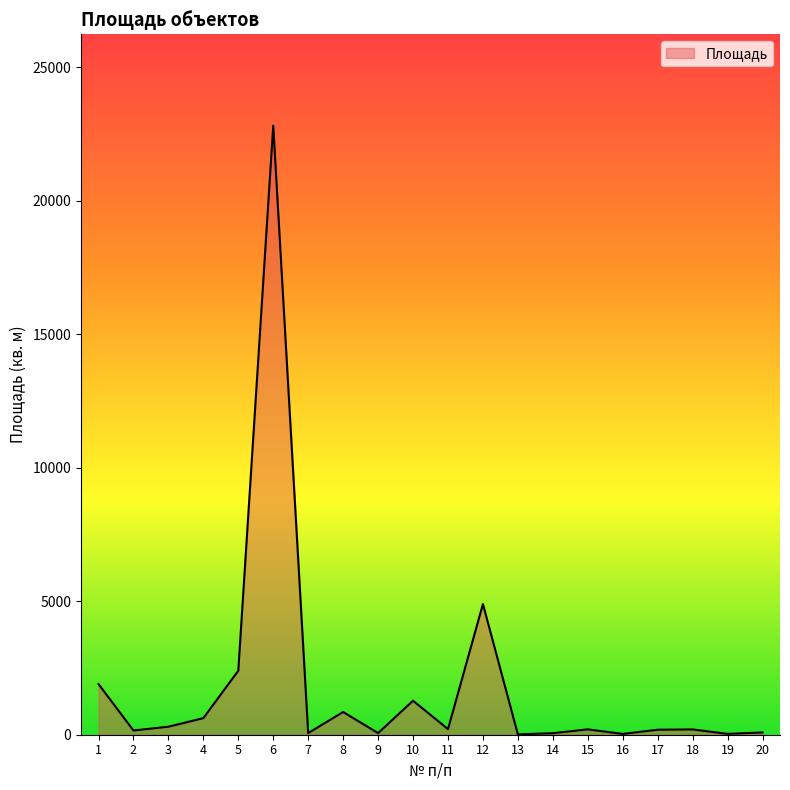

At which label is the value closest to 11412?

12